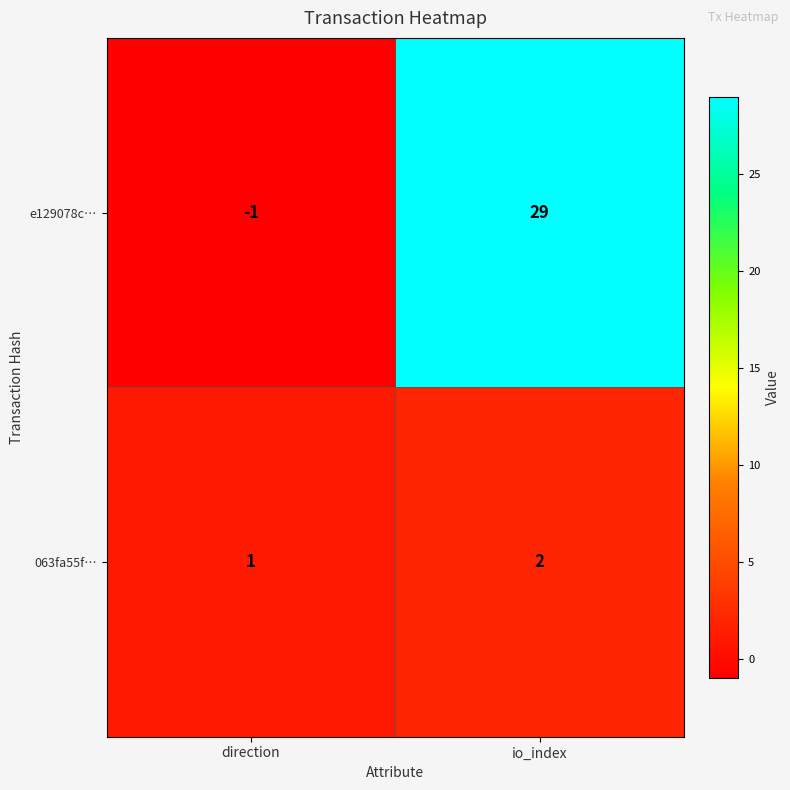

Reading left to right, extract all data points from this chart.

e129078c…: direction=-1	io_index=29
063fa55f…: direction=1	io_index=2